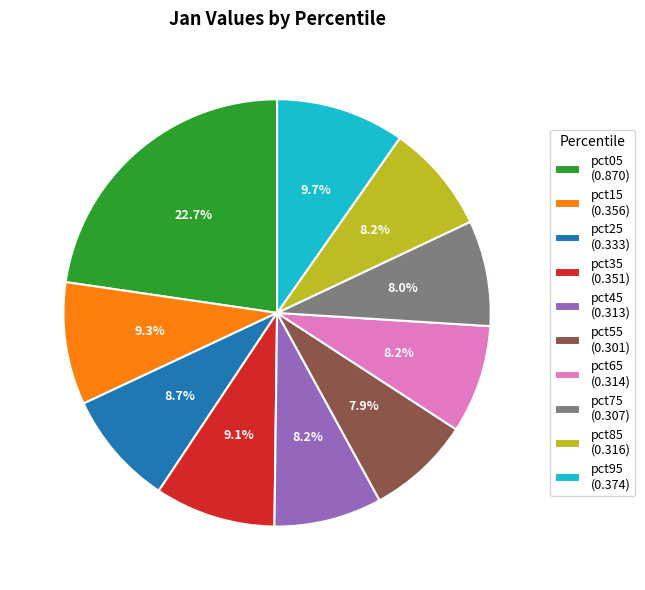

How much of the chart is everything except pct65 (0.314)?

91.8%